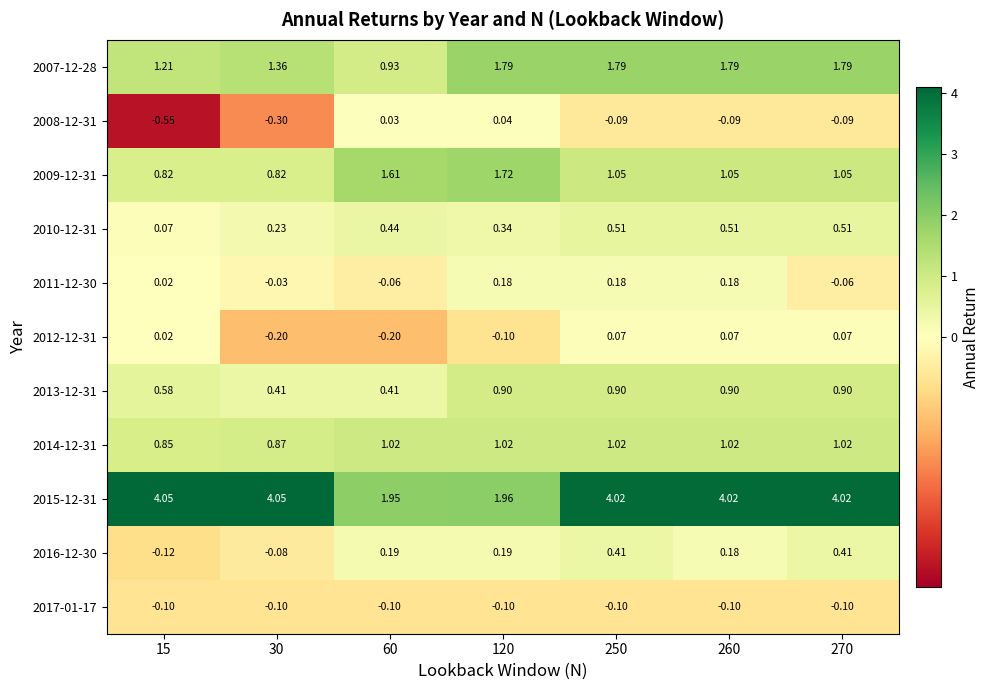

Is the value of 2016-12-30 at 120 greater than the value of 2013-12-31 at 60?

No